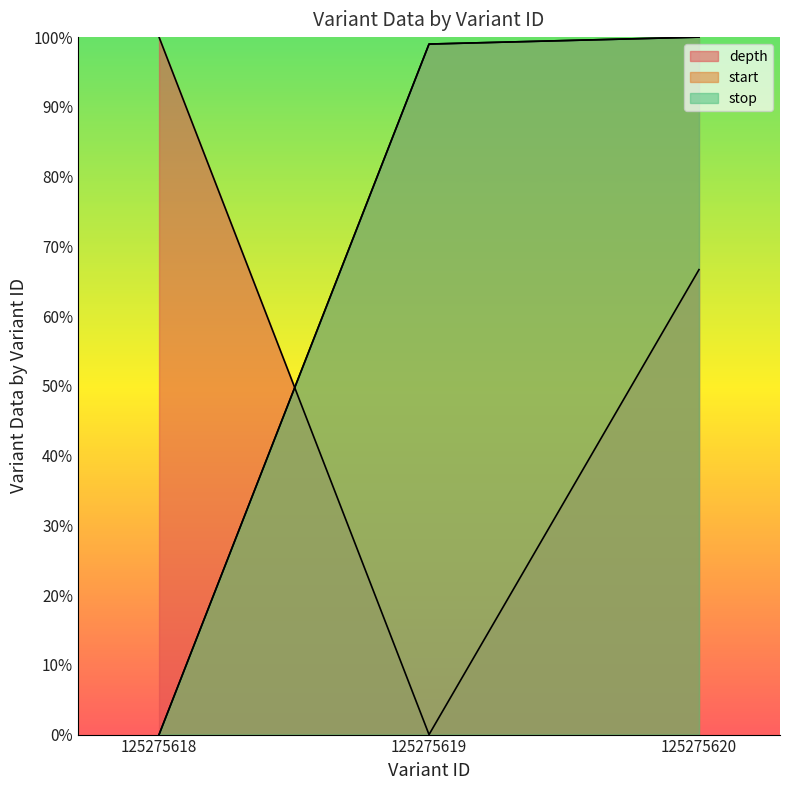

What is the average value of the depth series?

0.6